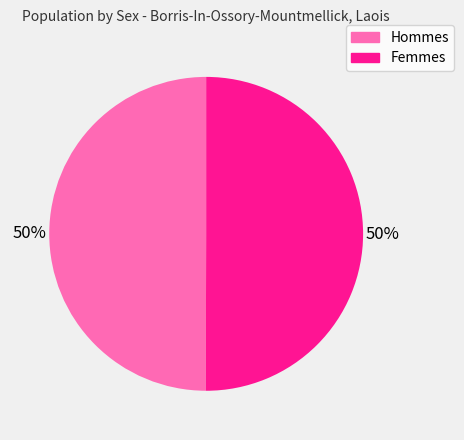

To the nearest percent, what is the average slice percentage?

50%